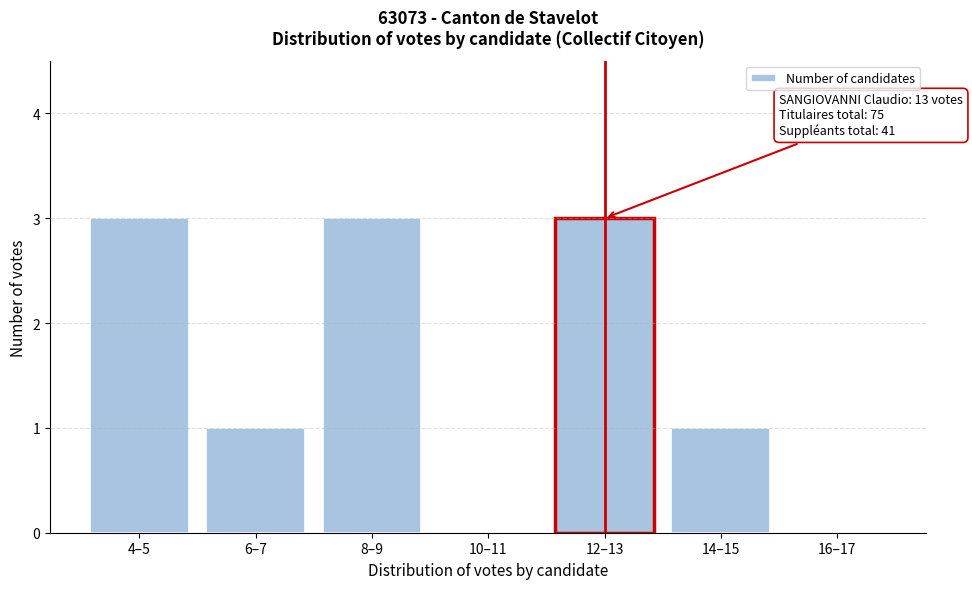

Reading right to left, transcribe all the data shown in this chart.

16–17=0	14–15=1	12–13=3	10–11=0	8–9=3	6–7=1	4–5=3